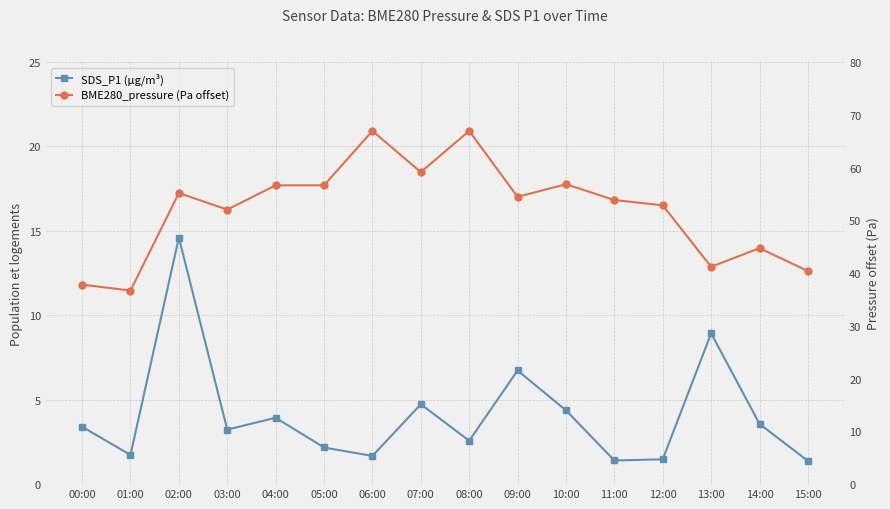

What is the minimum value for BME280_pressure (offset)?

36.7